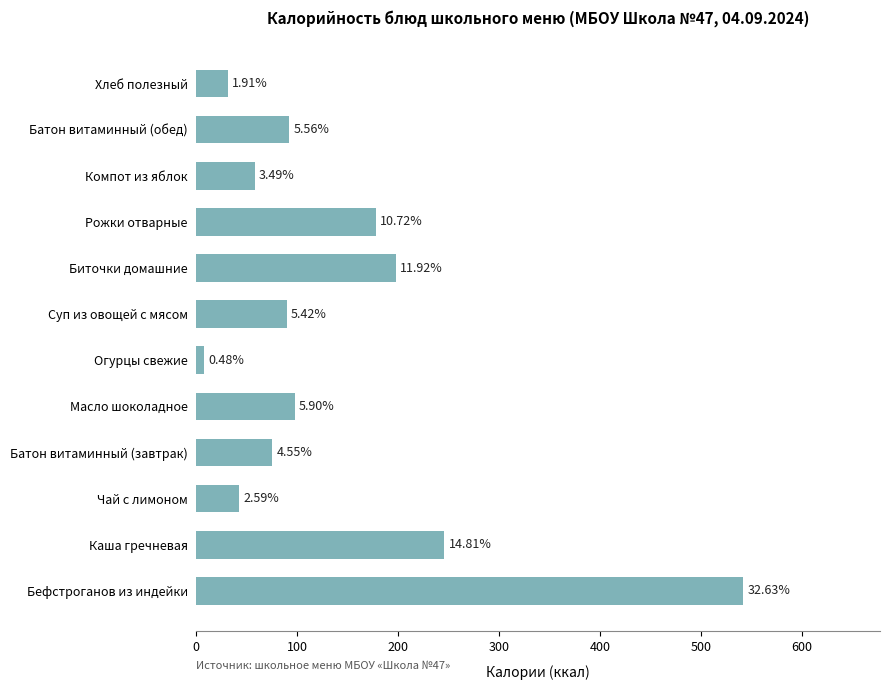

Are the bars horizontal?

Yes